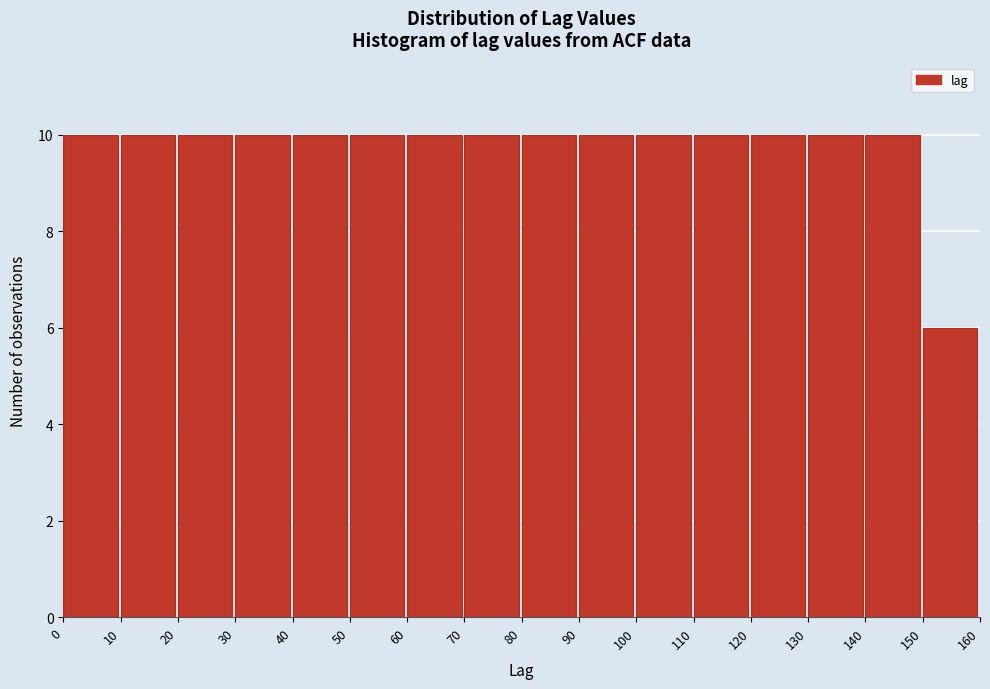

Reading left to right, transcribe this chart: for each bar, give the range it covers on the x-axis and its height. The values are not printed on the chart, so give them approximately, as read against the axis.

0 to 10: 10
10 to 20: 10
20 to 30: 10
30 to 40: 10
40 to 50: 10
50 to 60: 10
60 to 70: 10
70 to 80: 10
80 to 90: 10
90 to 100: 10
100 to 110: 10
110 to 120: 10
120 to 130: 10
130 to 140: 10
140 to 150: 10
150 to 160: 6